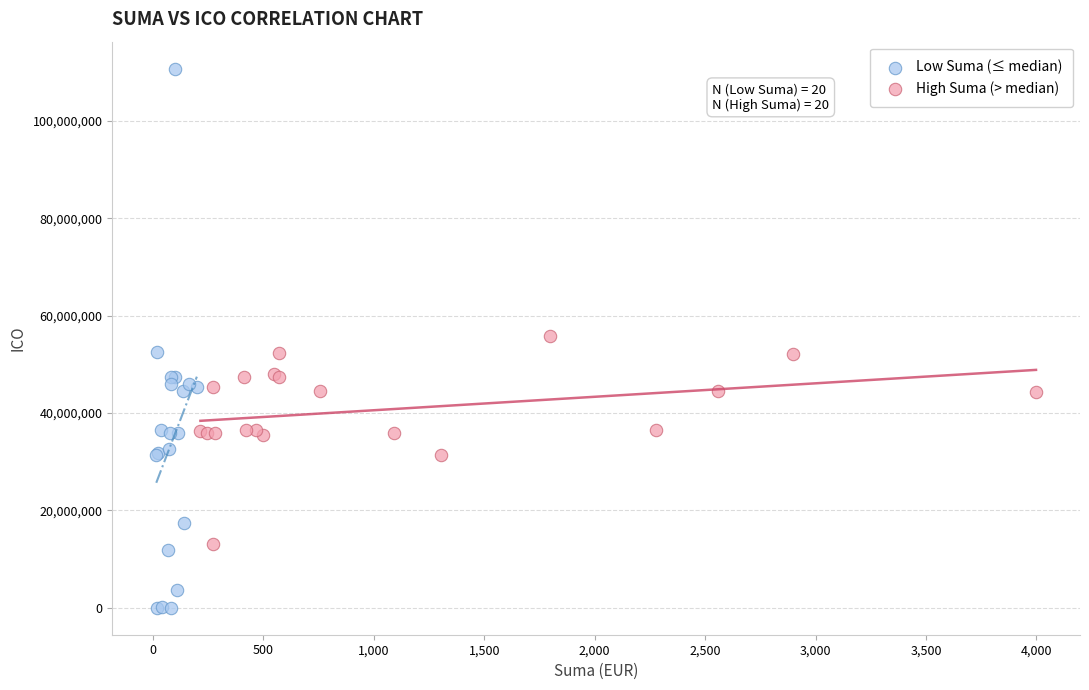

Which series has the widest spread of Y values?

Low Suma (≤ median)